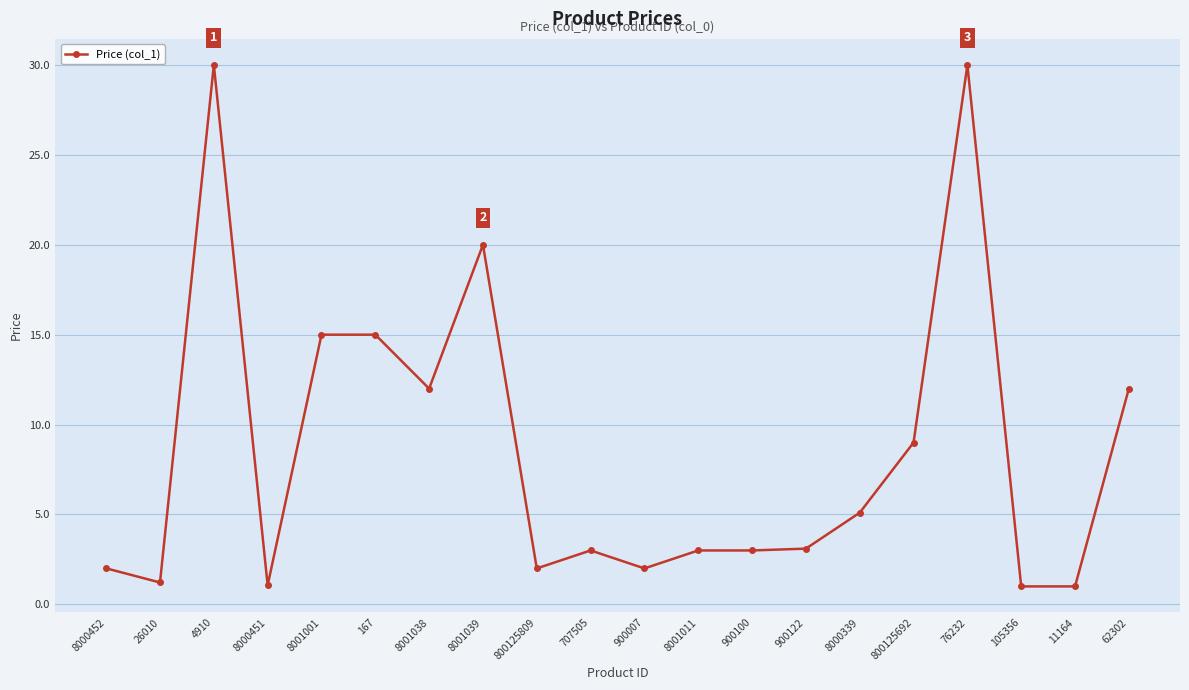

The value at 167 is 24.7. True or false?

False